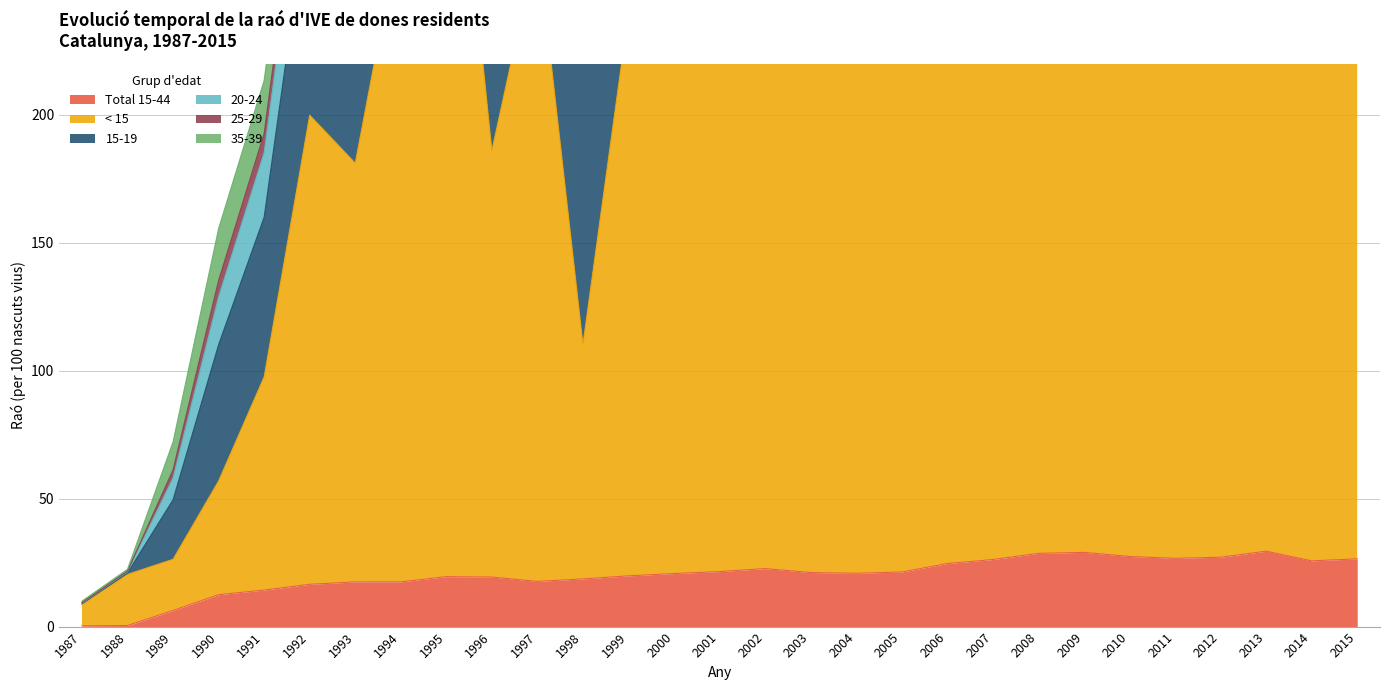

At 1999, list the series in order from smallest to largest.

25-29, 35-39, Total 15-44, 20-24, 15-19, < 15